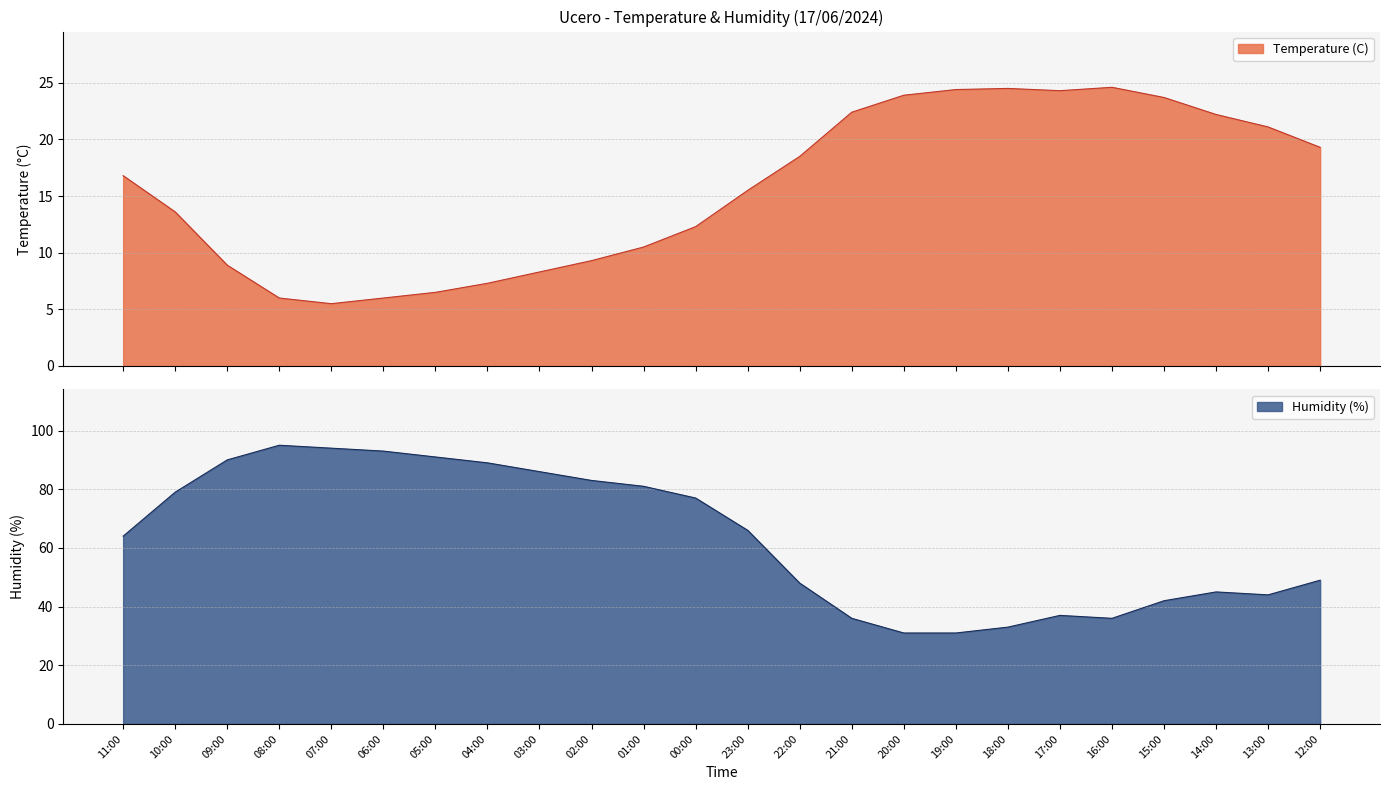

Where is the first local maximum for Temperature (C)?

18:00